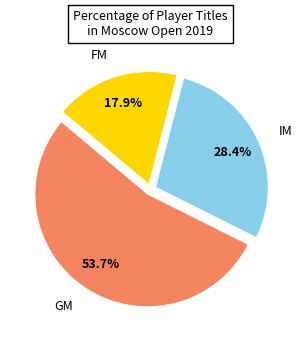

How many segments does this pie chart have?

3